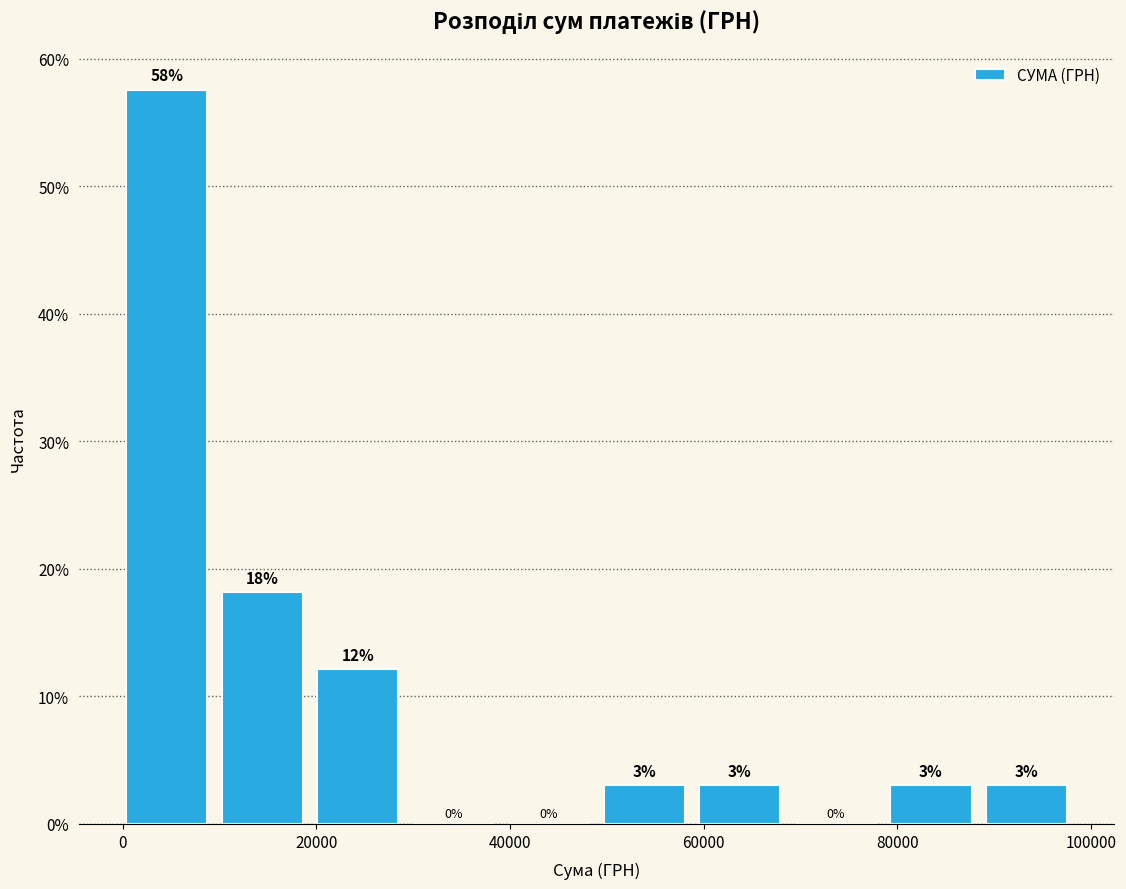

Over which range of the x-axis is the bar tallest?

0 to 10000